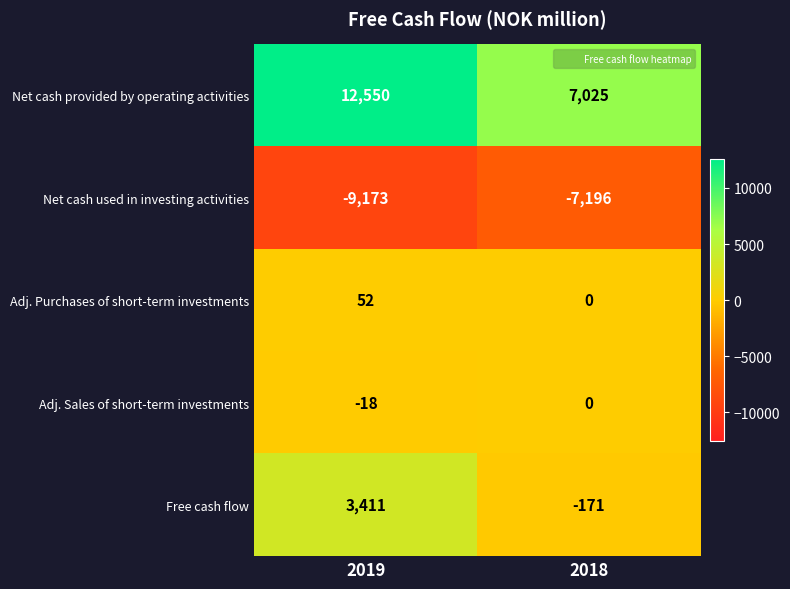

At which category is the sum across all series the highest?

2019